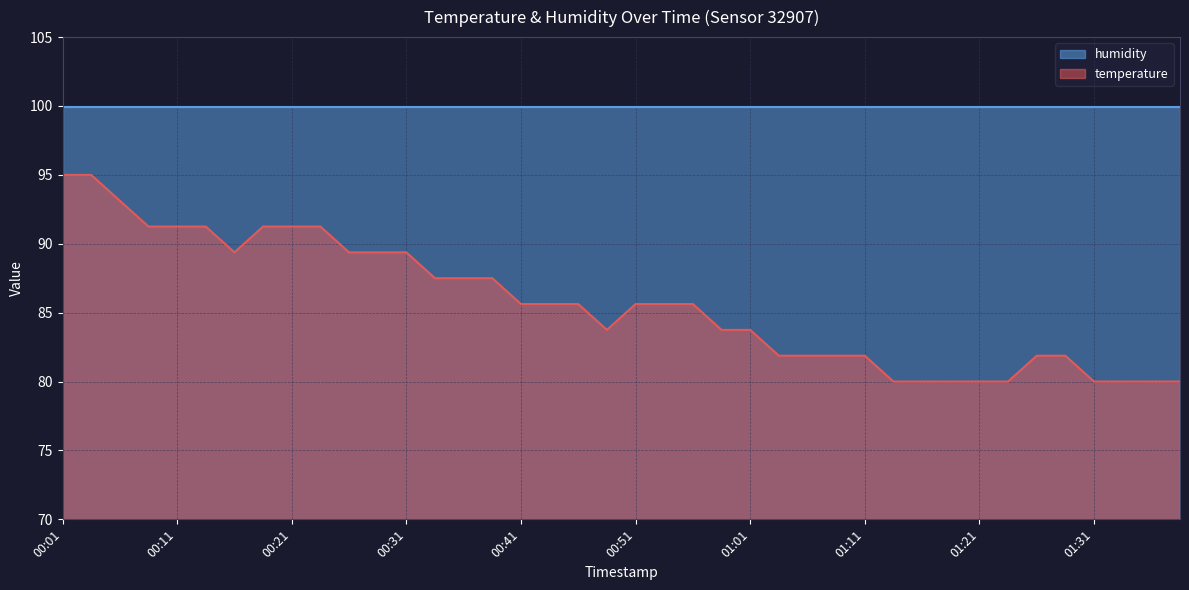

Approximately how many times larger is the value at 01:13 compared to 01:31?

1.0